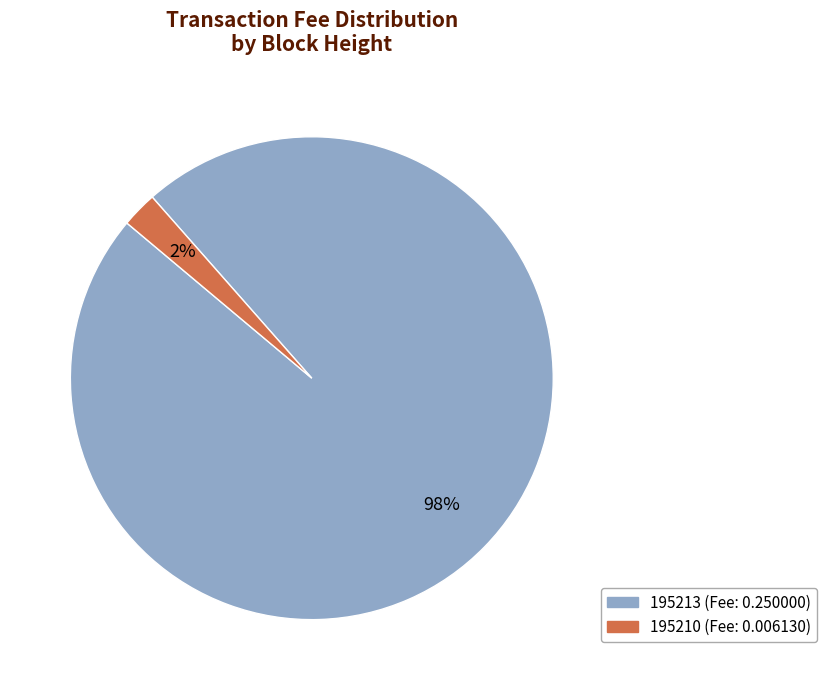

To the nearest percent, what is the average slice percentage?

50%